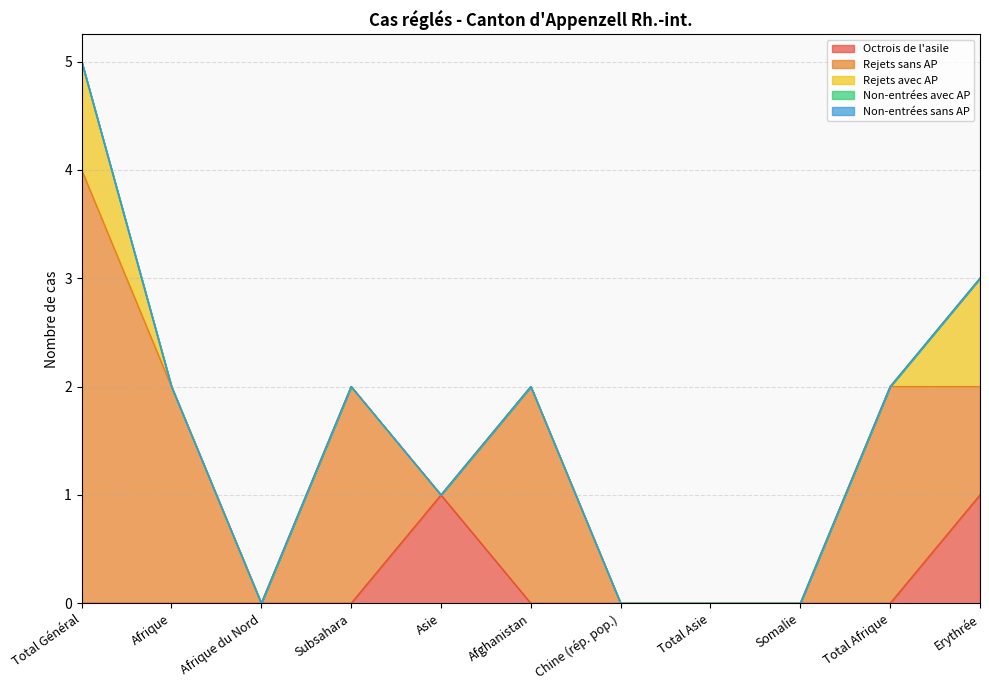

True or false: Octrois de l'asile has a value of 1 at Erythrée.

True